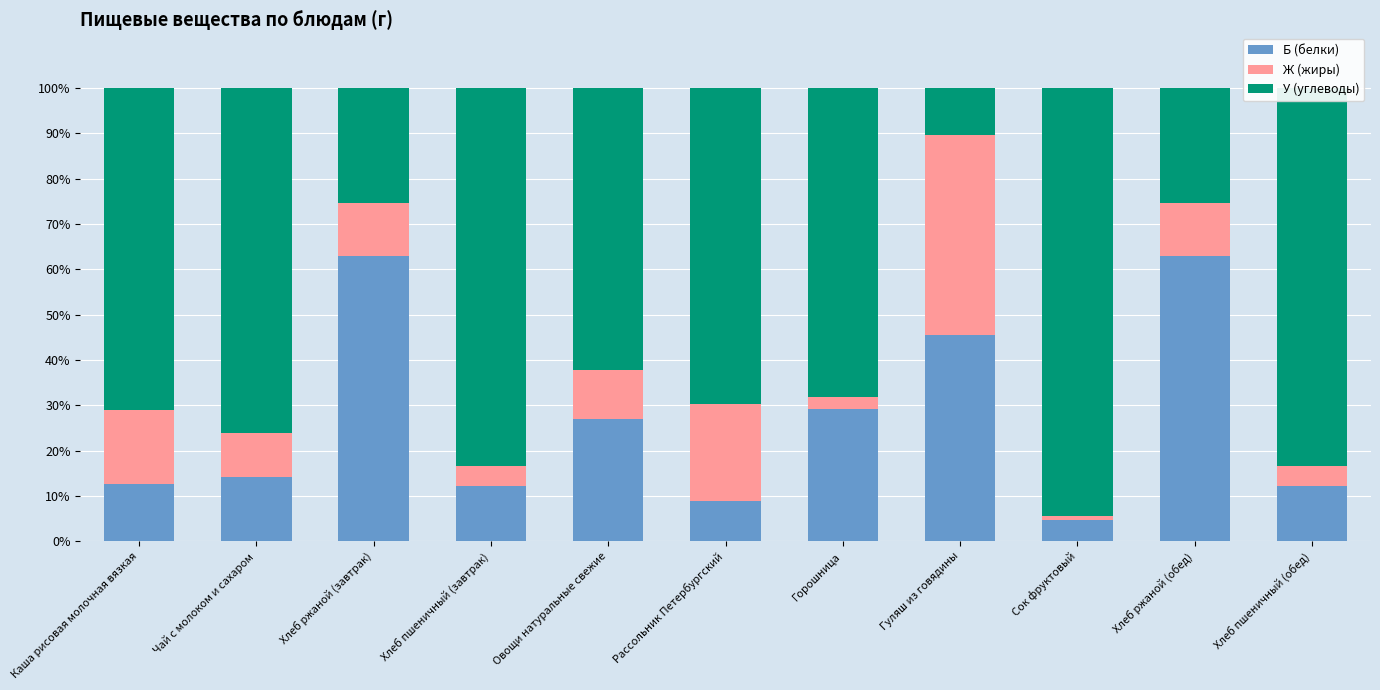

What is the maximum value for Б (белки)?

63.0